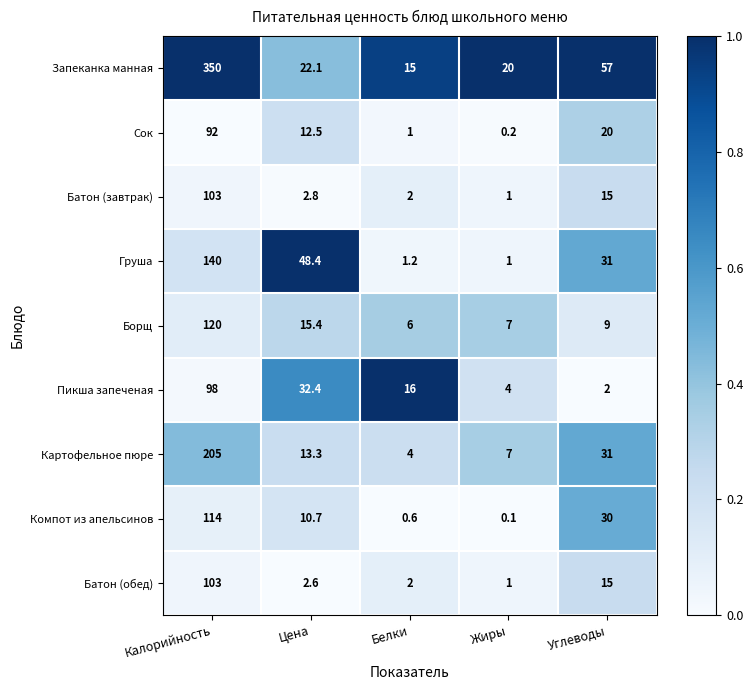

What is the difference between the Батон (обед) values at Цена and Белки?

0.6